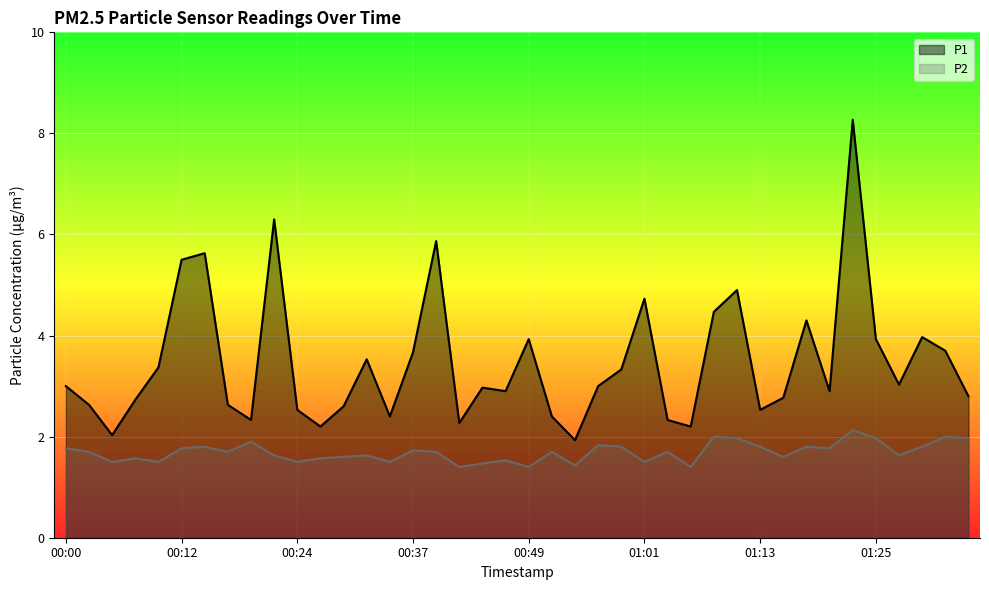

Which series has the largest total across all categories?

P1